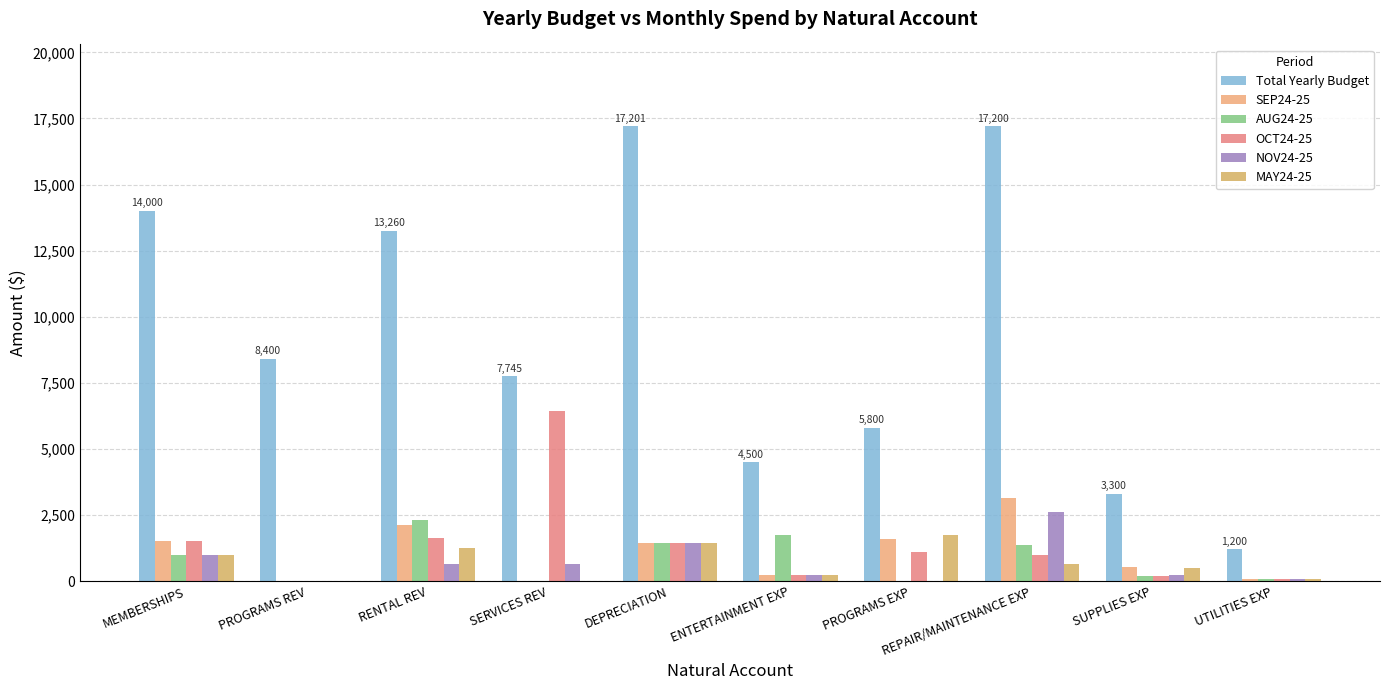

How many categories are shown in the chart?

10